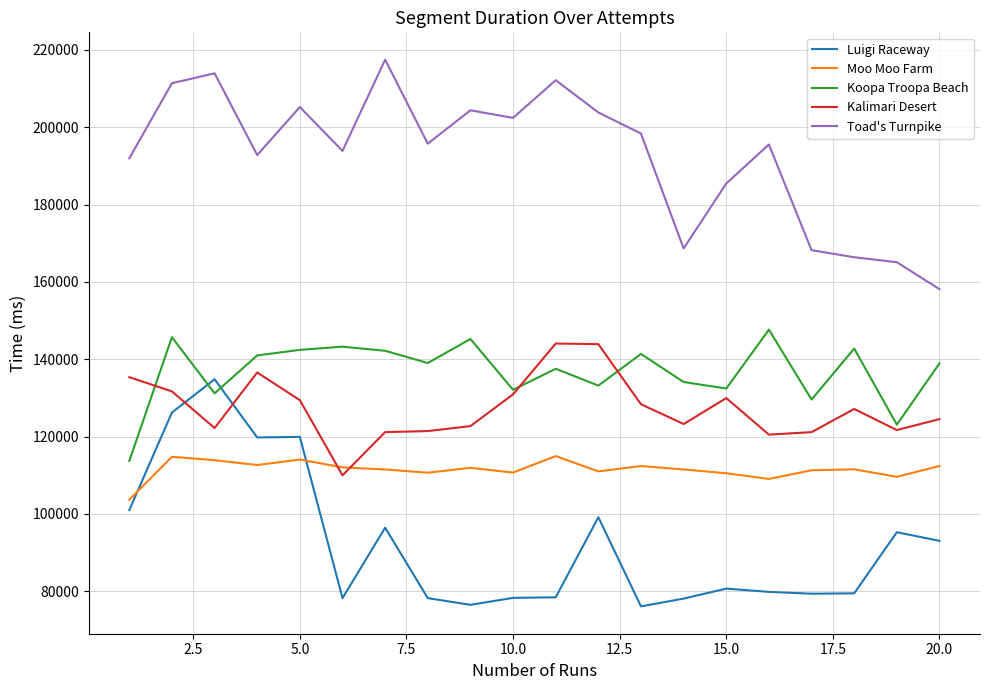

True or false: Toad's Turnpike and Luigi Raceway intersect in this chart.

False